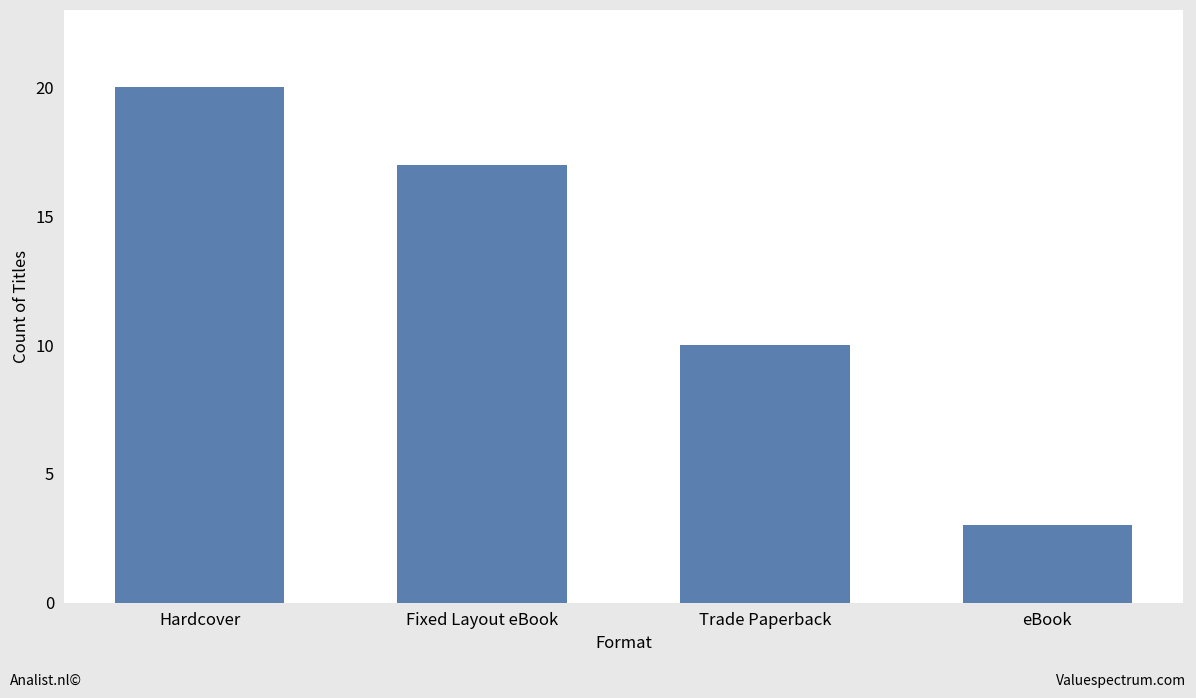

Reading left to right, transcribe all the data shown in this chart.

Hardcover=20	Fixed Layout eBook=17	Trade Paperback=10	eBook=3